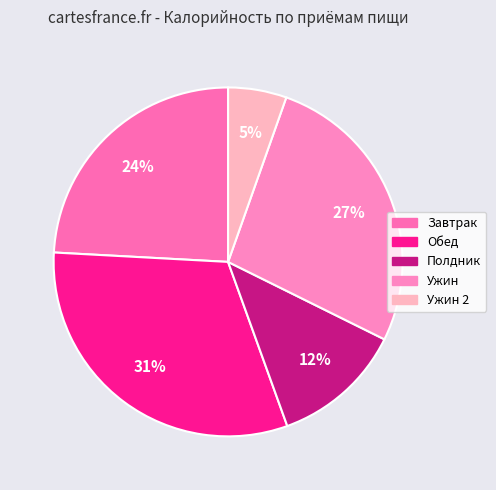

Is there a majority slice in this chart?

No